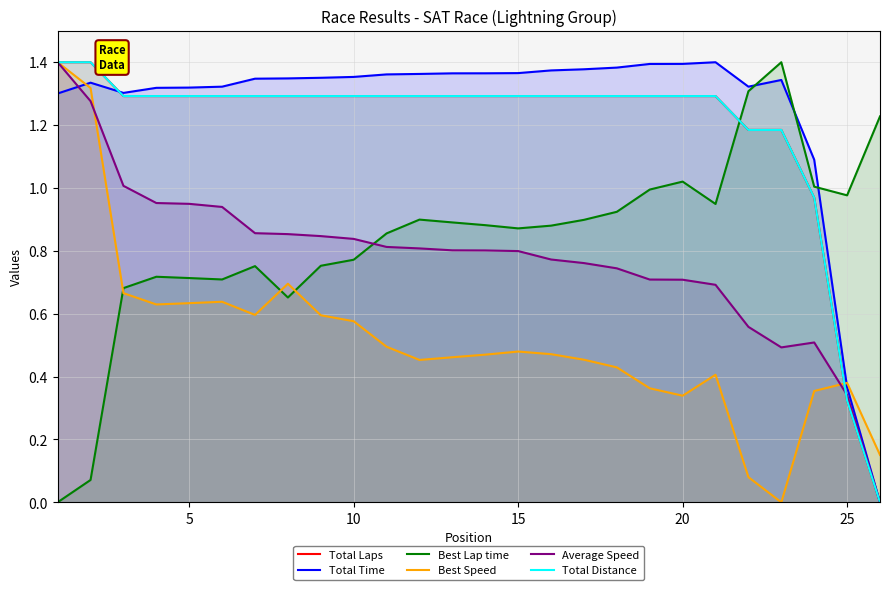

True or false: Average Speed has a value of 0.2 at 25.

False